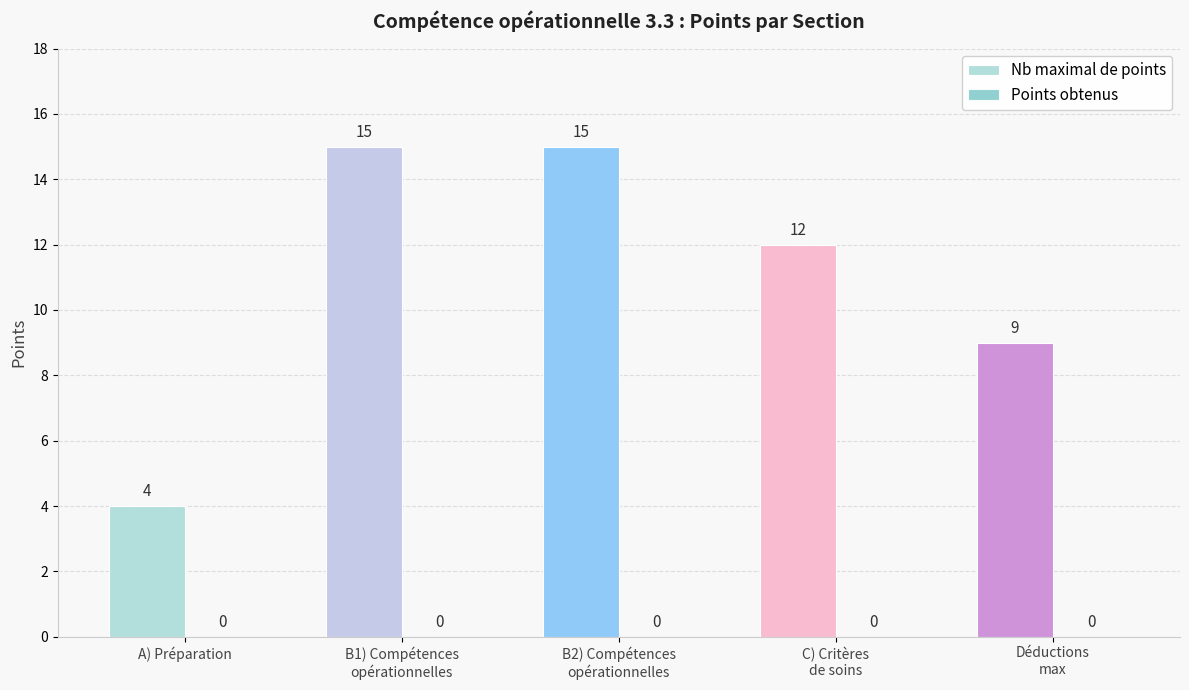

What is the smallest value displayed?

4